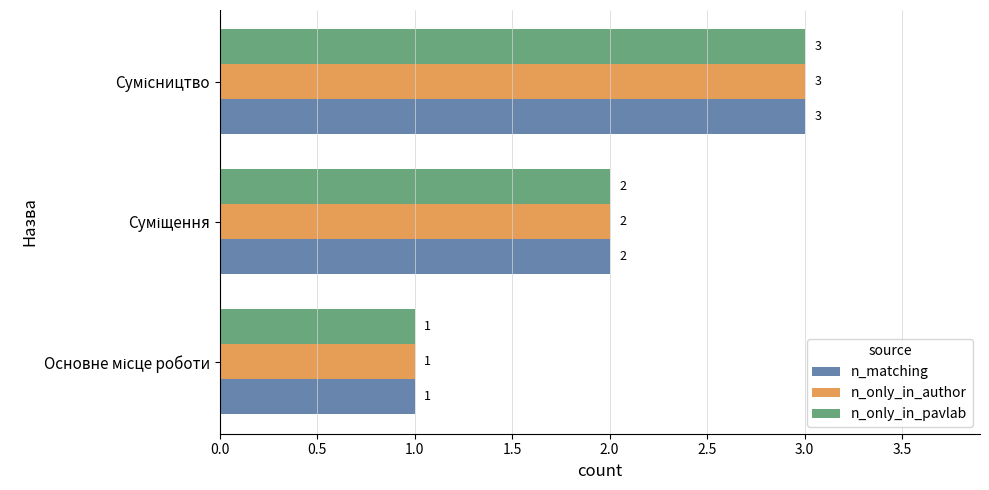

What is the maximum value for n_only_in_pavlab?

3